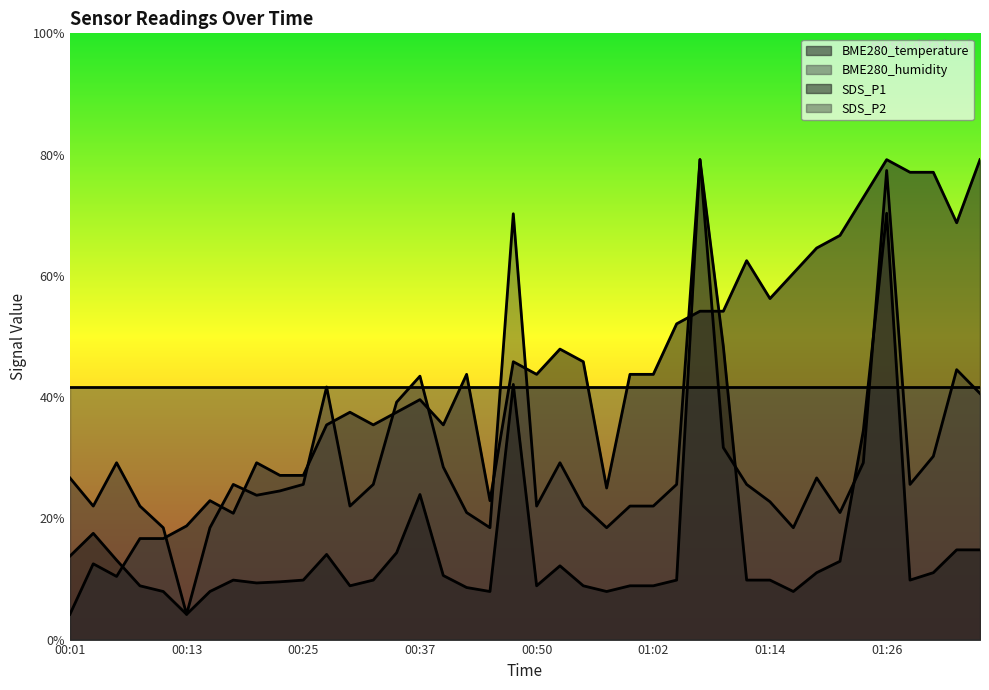

Between 00:54 and 00:40, which is larger?

00:54